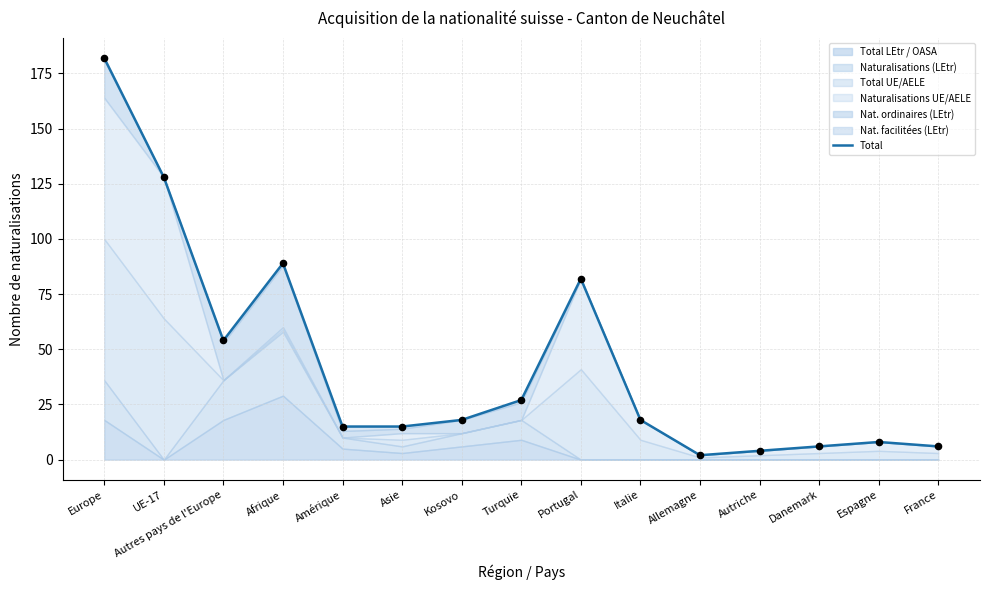

What is the change in value from Allemagne to Autriche?

+2